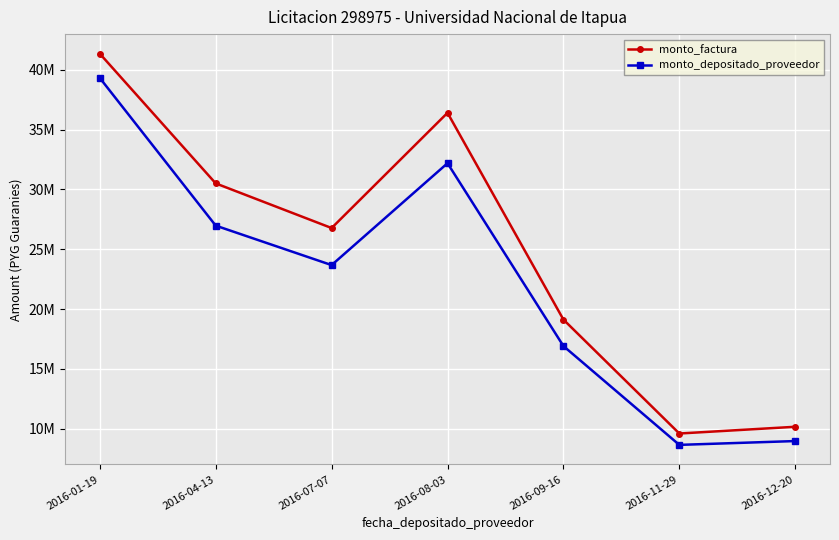

Is this an area chart (filled region under the line)?

No